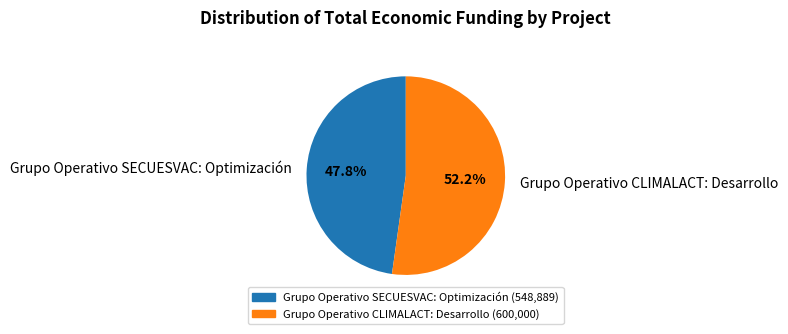

Which slice represents more than half of the pie?

Grupo Operativo CLIMALACT: Desarrollo